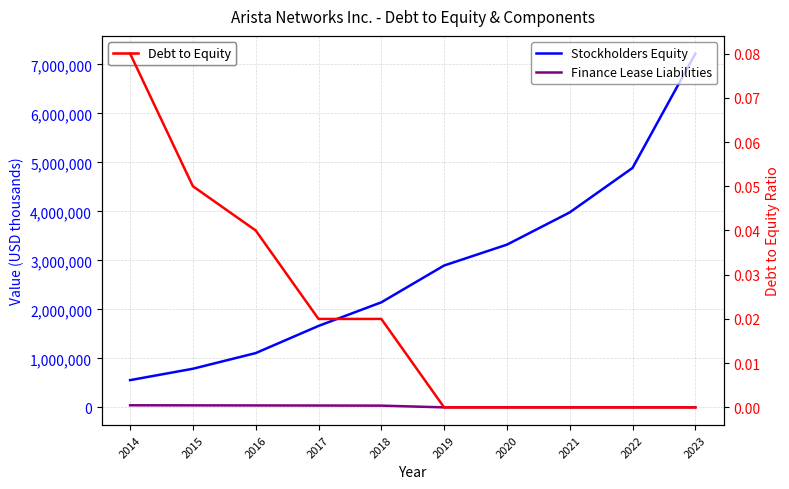

At which label is Debt to Equity closest to 0?

2019